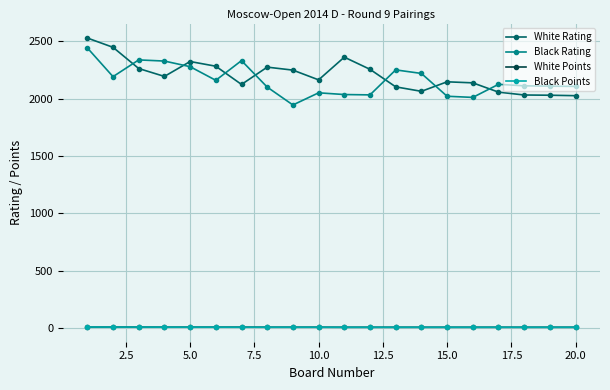

At how many categories does at least one series exceed 1023?

20